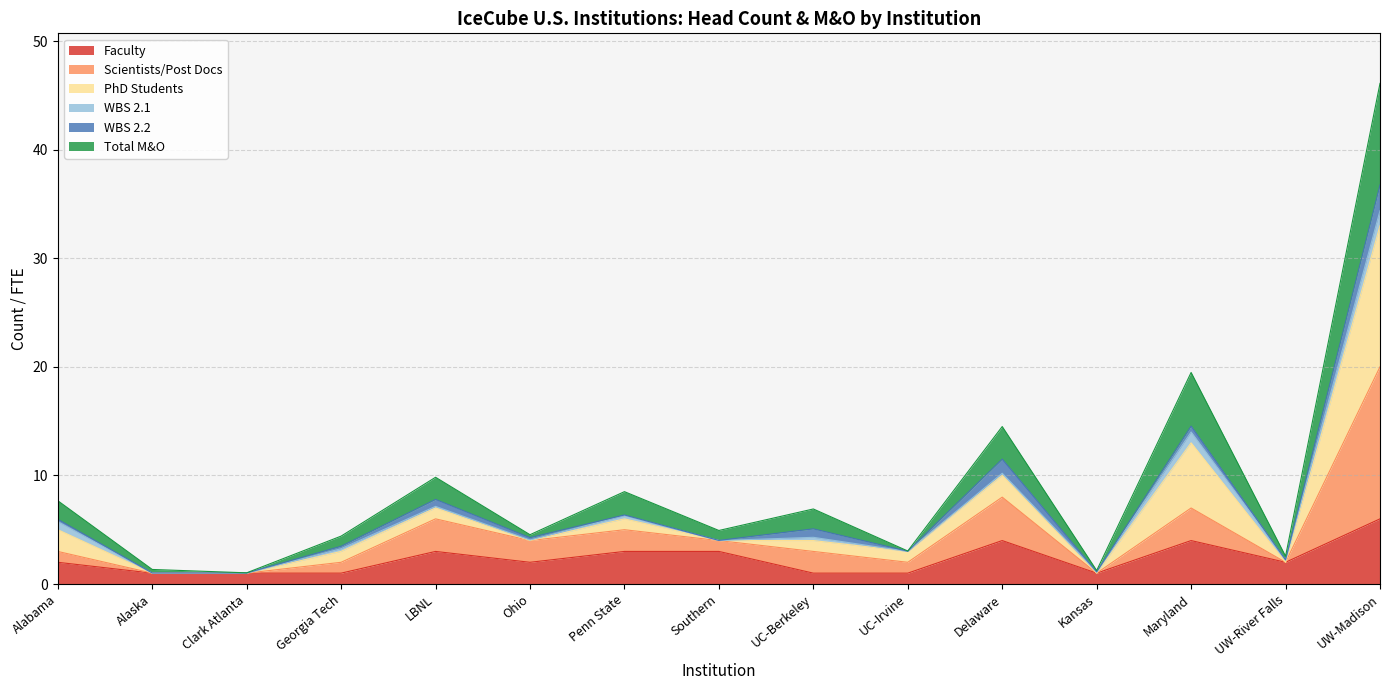

Which category has the highest value in the Faculty series?

UW-Madison